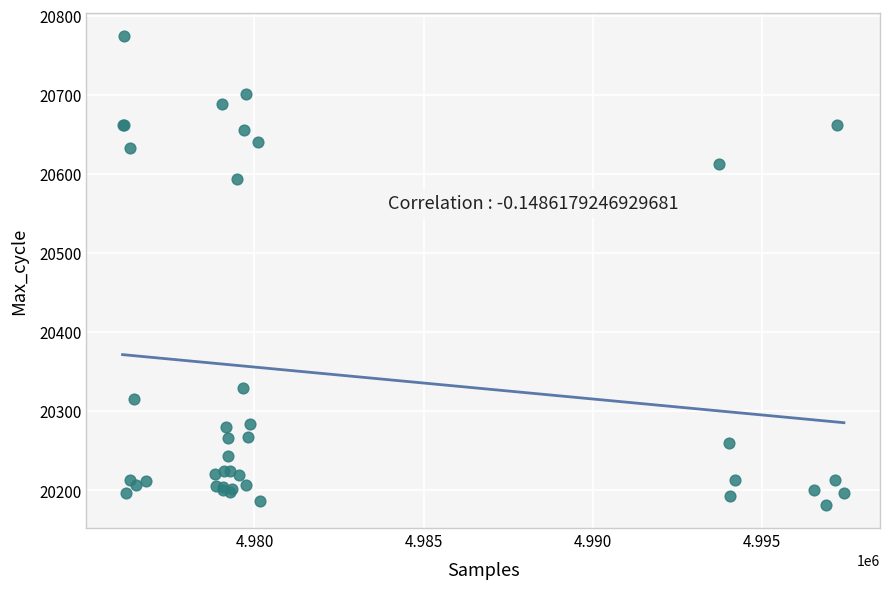

What Y value in the scatter plot is closest to 20478?

20594